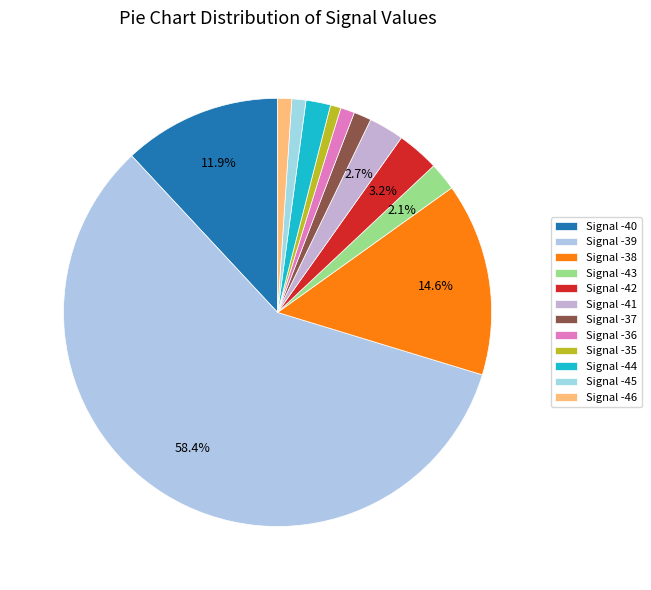

Count the number of slices in the pie.

12